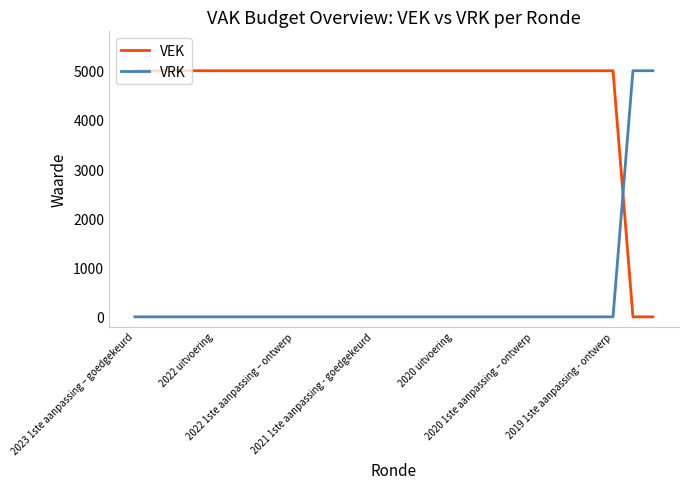

After their last crossing, which series has the higher values: VEK or VRK?

VRK